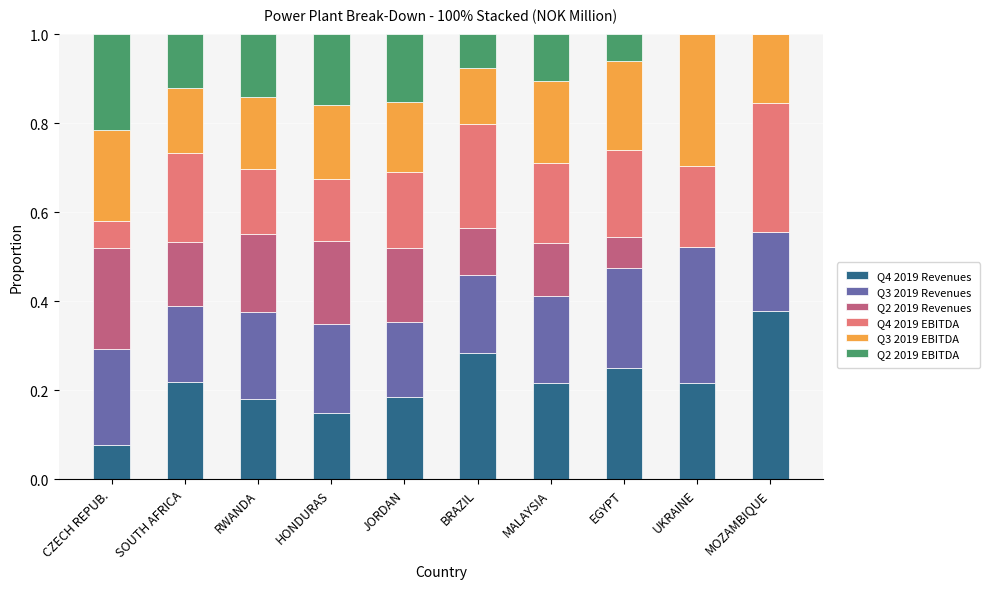

The value of Q4 2019 Revenues at EGYPT is 0.4. True or false?

False